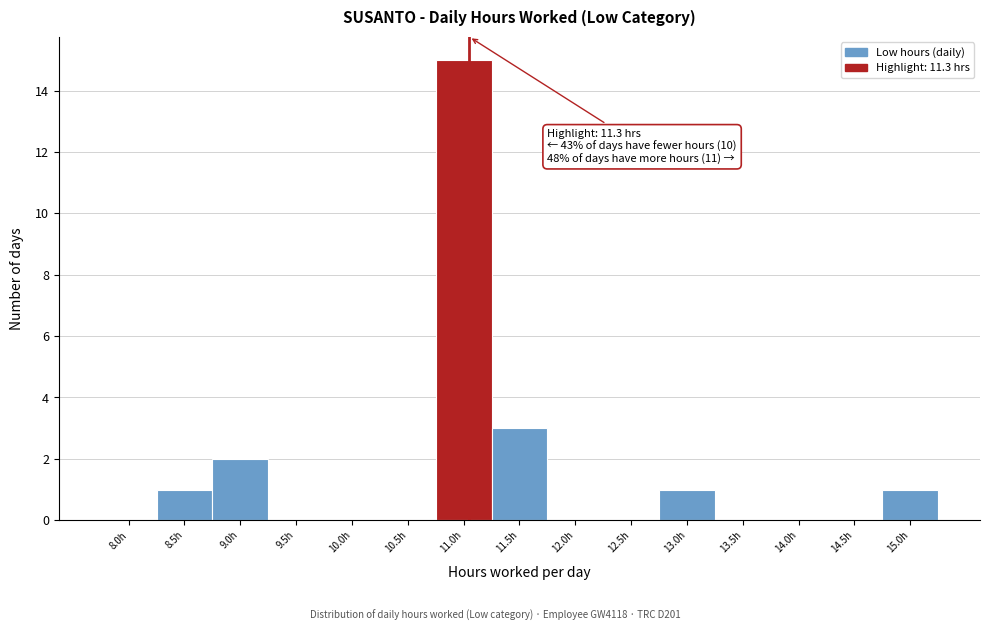

Reading right to left, extract all data points from this chart.

15.0h=1	14.5h=0	14.0h=0	13.5h=0	13.0h=1	12.5h=0	12.0h=0	11.5h=3	11.0h=15	10.5h=0	10.0h=0	9.5h=0	9.0h=2	8.5h=1	8.0h=0